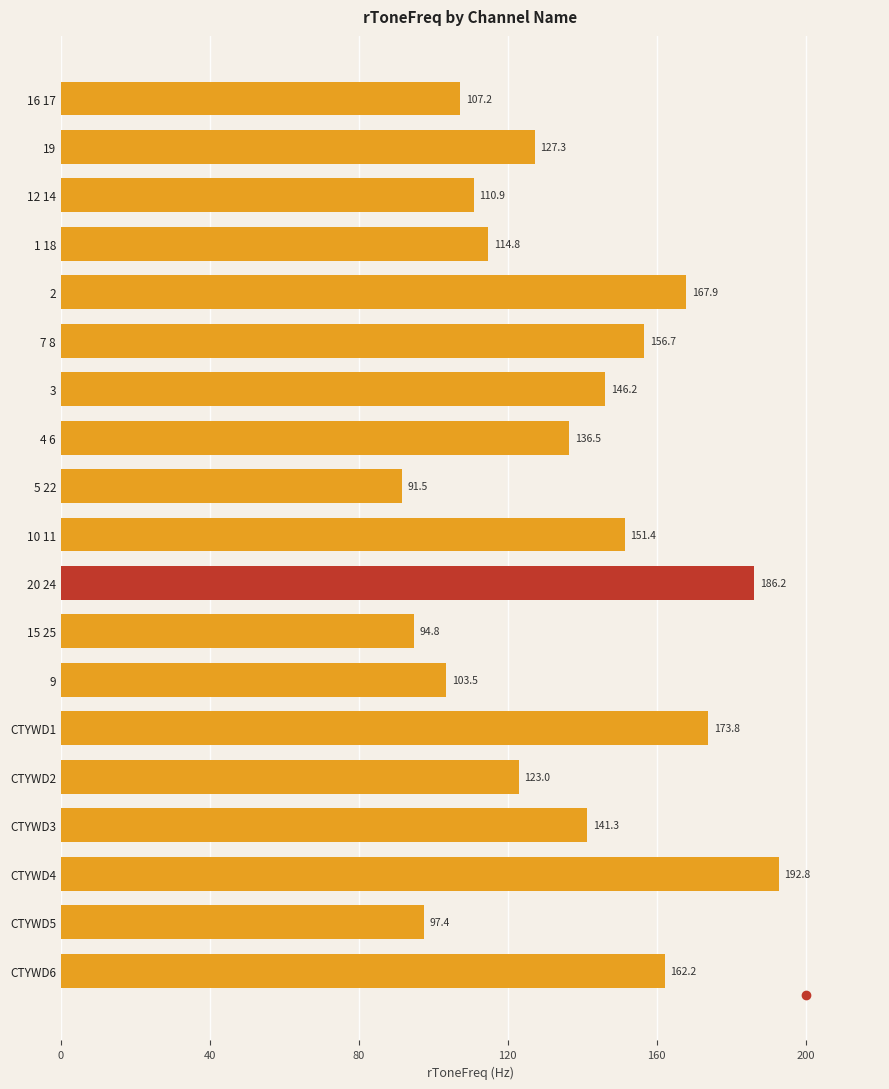

The chart shows a value of 46.8 at CTYWD1. True or false?

False